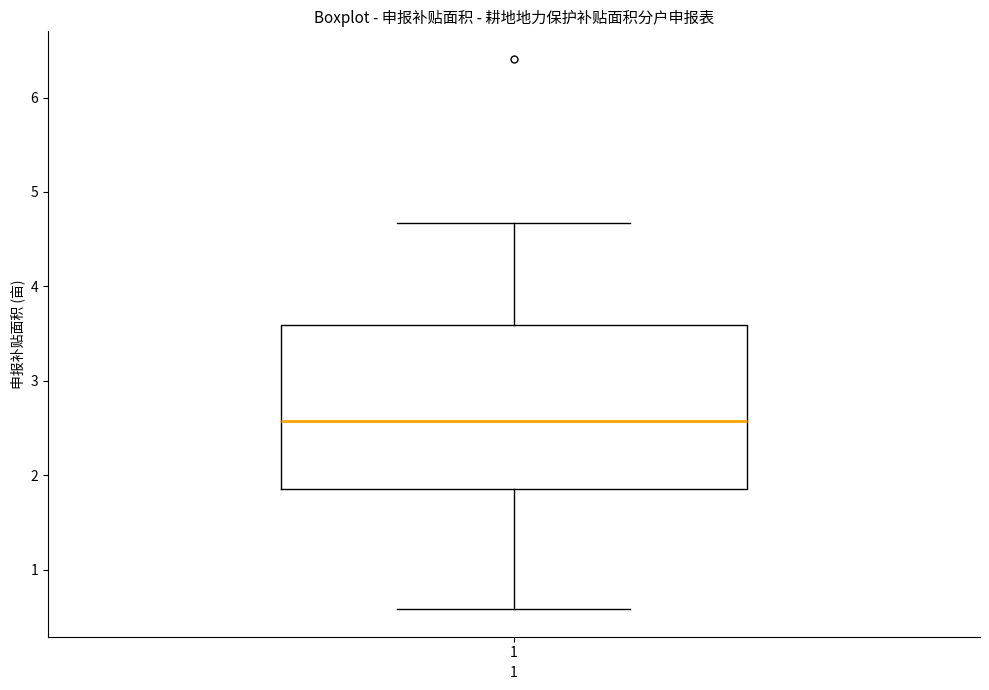

Transcribe this box plot: give where the median line is, the range the box spans, and where the two whiskers end, as read against the y-axis. The values are not printed on the chart, so give them approximately, as read against the axis.

median 2.6, box 1.9 to 3.6, whiskers 0.6 to 4.7